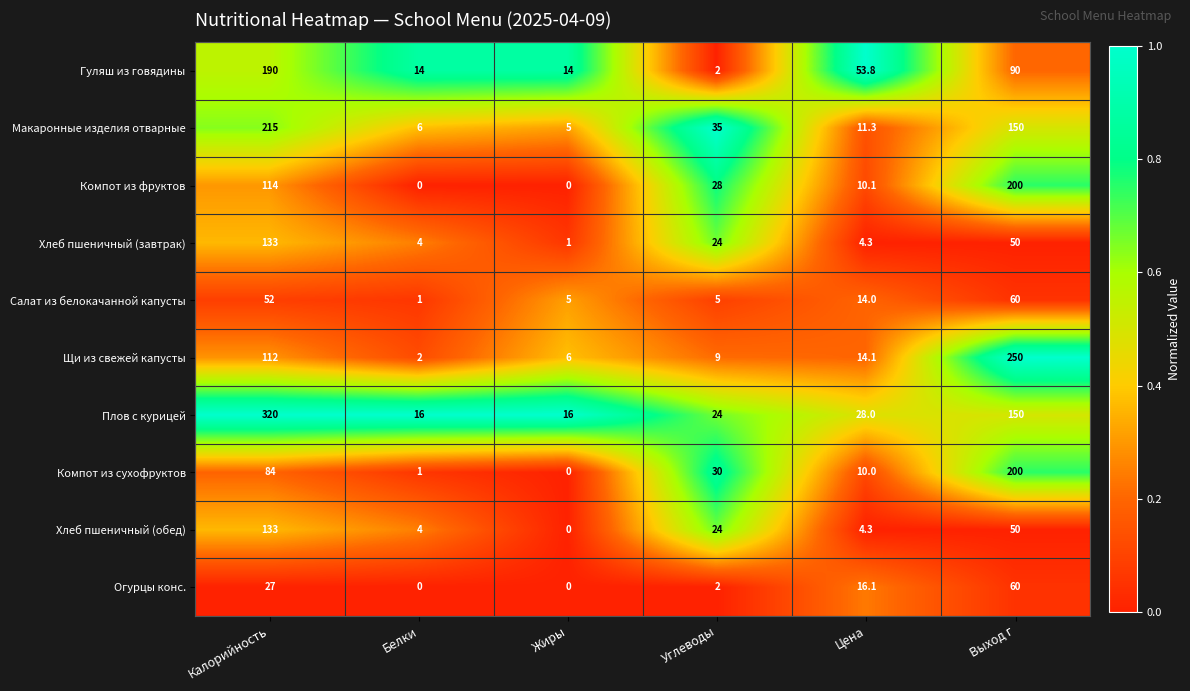

Which series has the largest range (max minus min)?

Плов с курицей